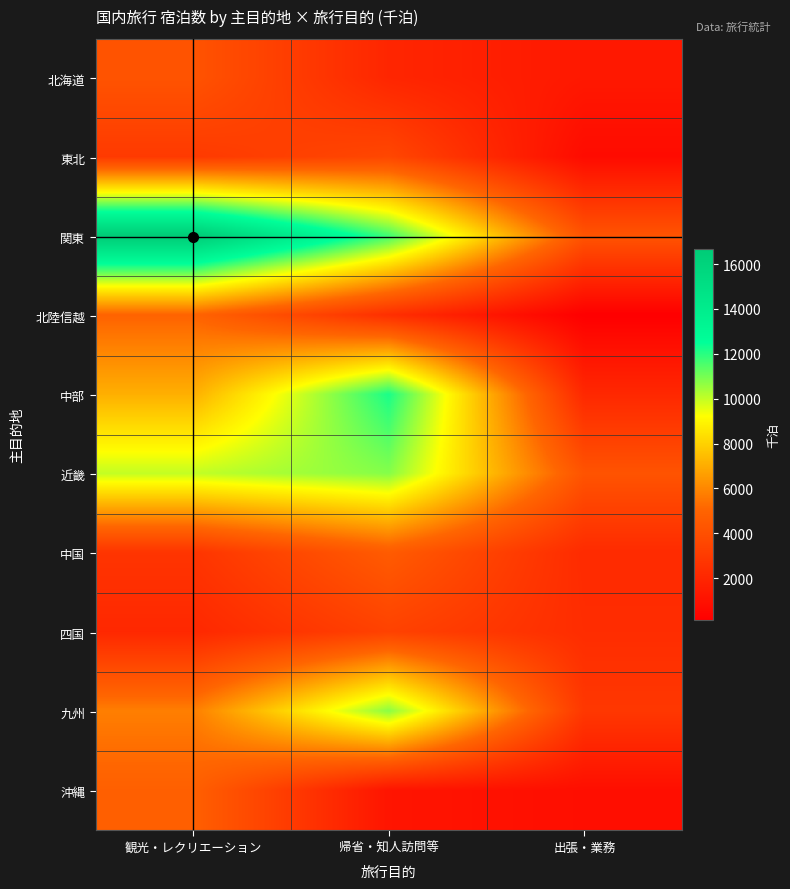

Which series has the largest total across all categories?

関東